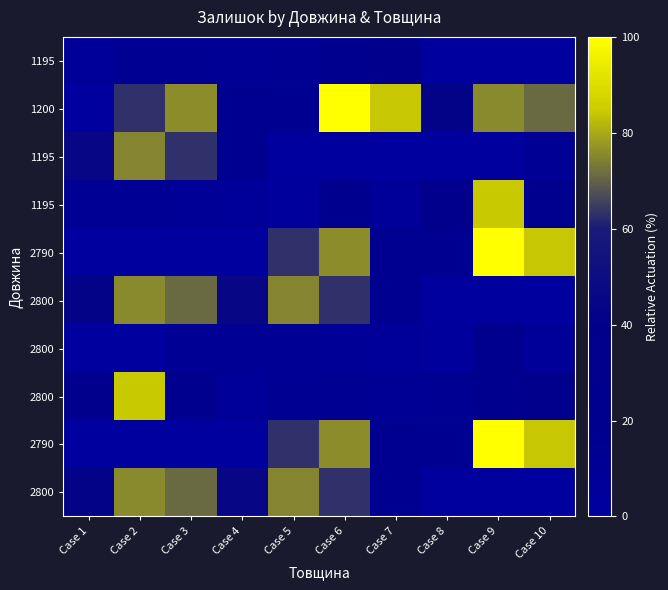

At which category does the chart reach its minimum across all series?

Case 9